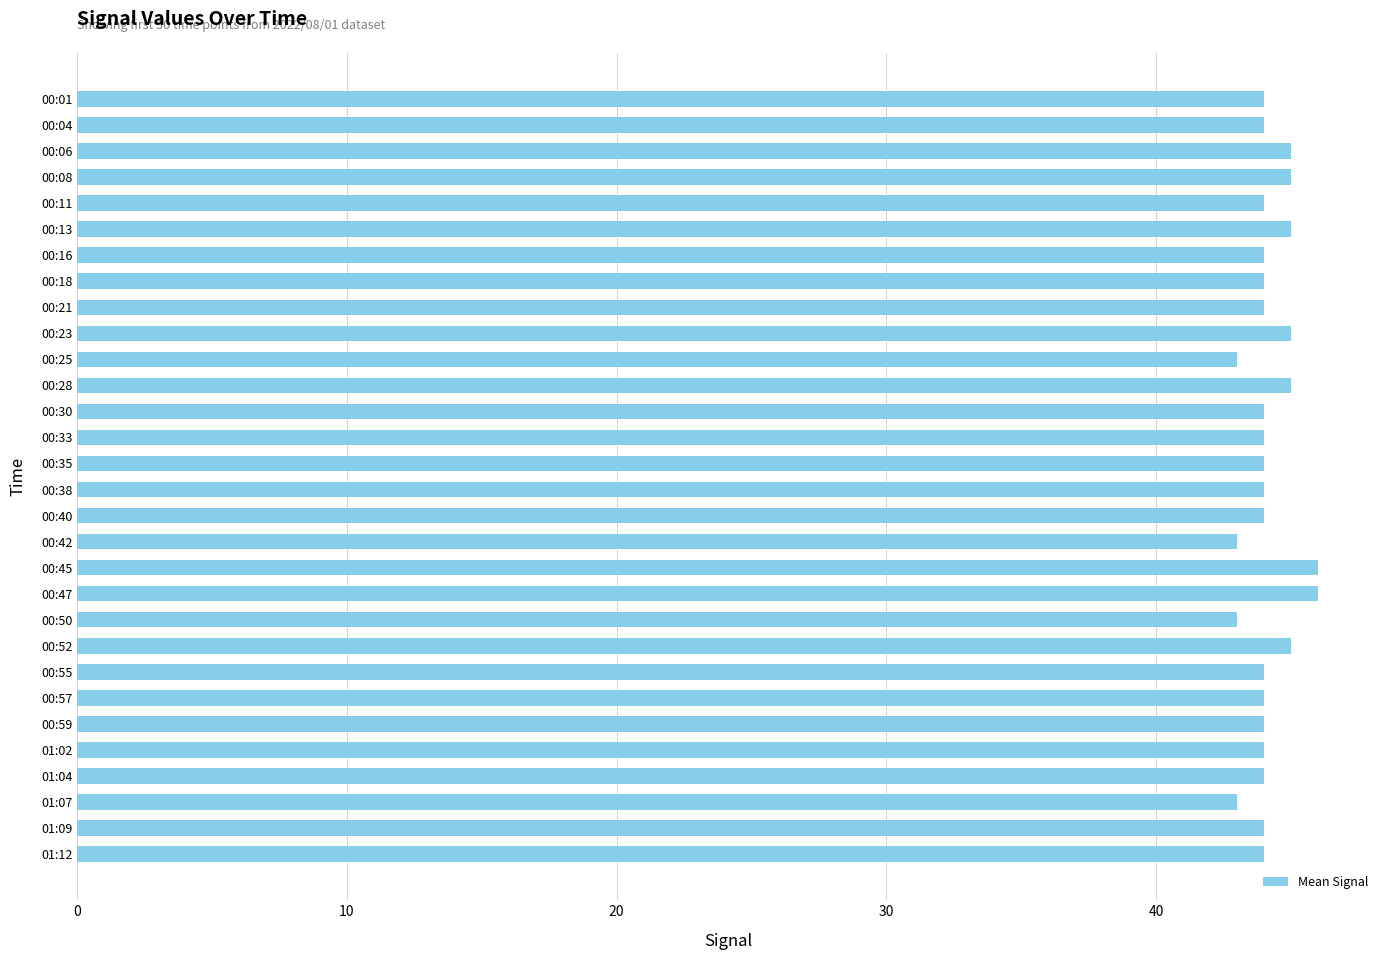

Is it true that the value at 00:04 is 44?

True